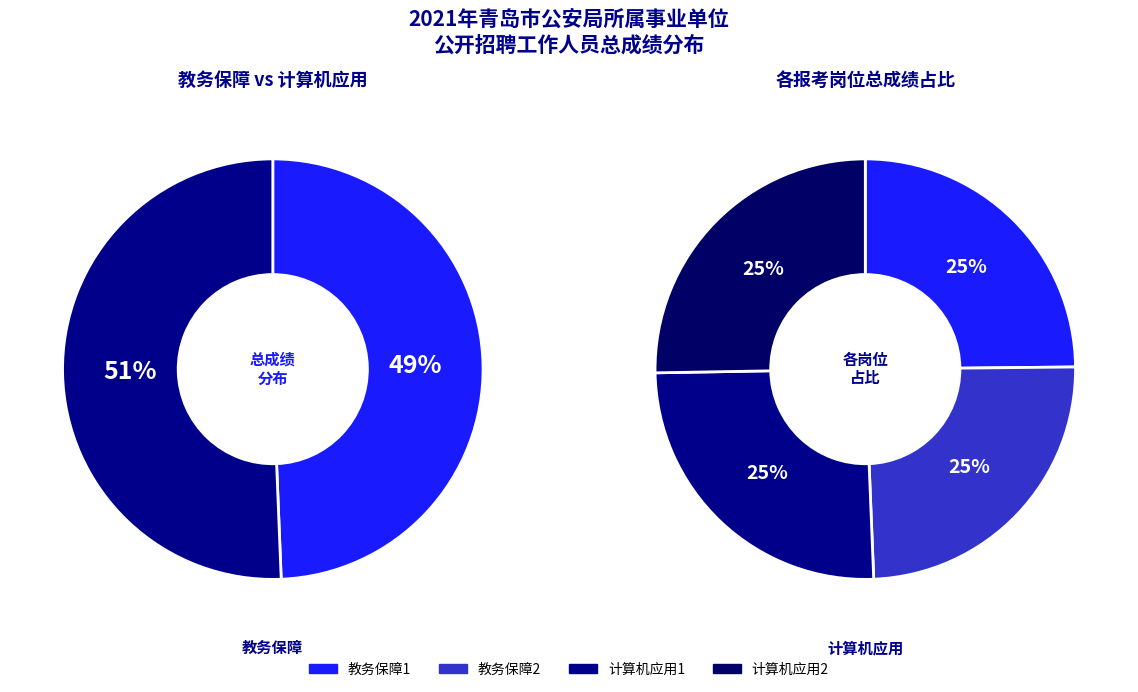

Is 教务保障1 the majority of the pie?

No